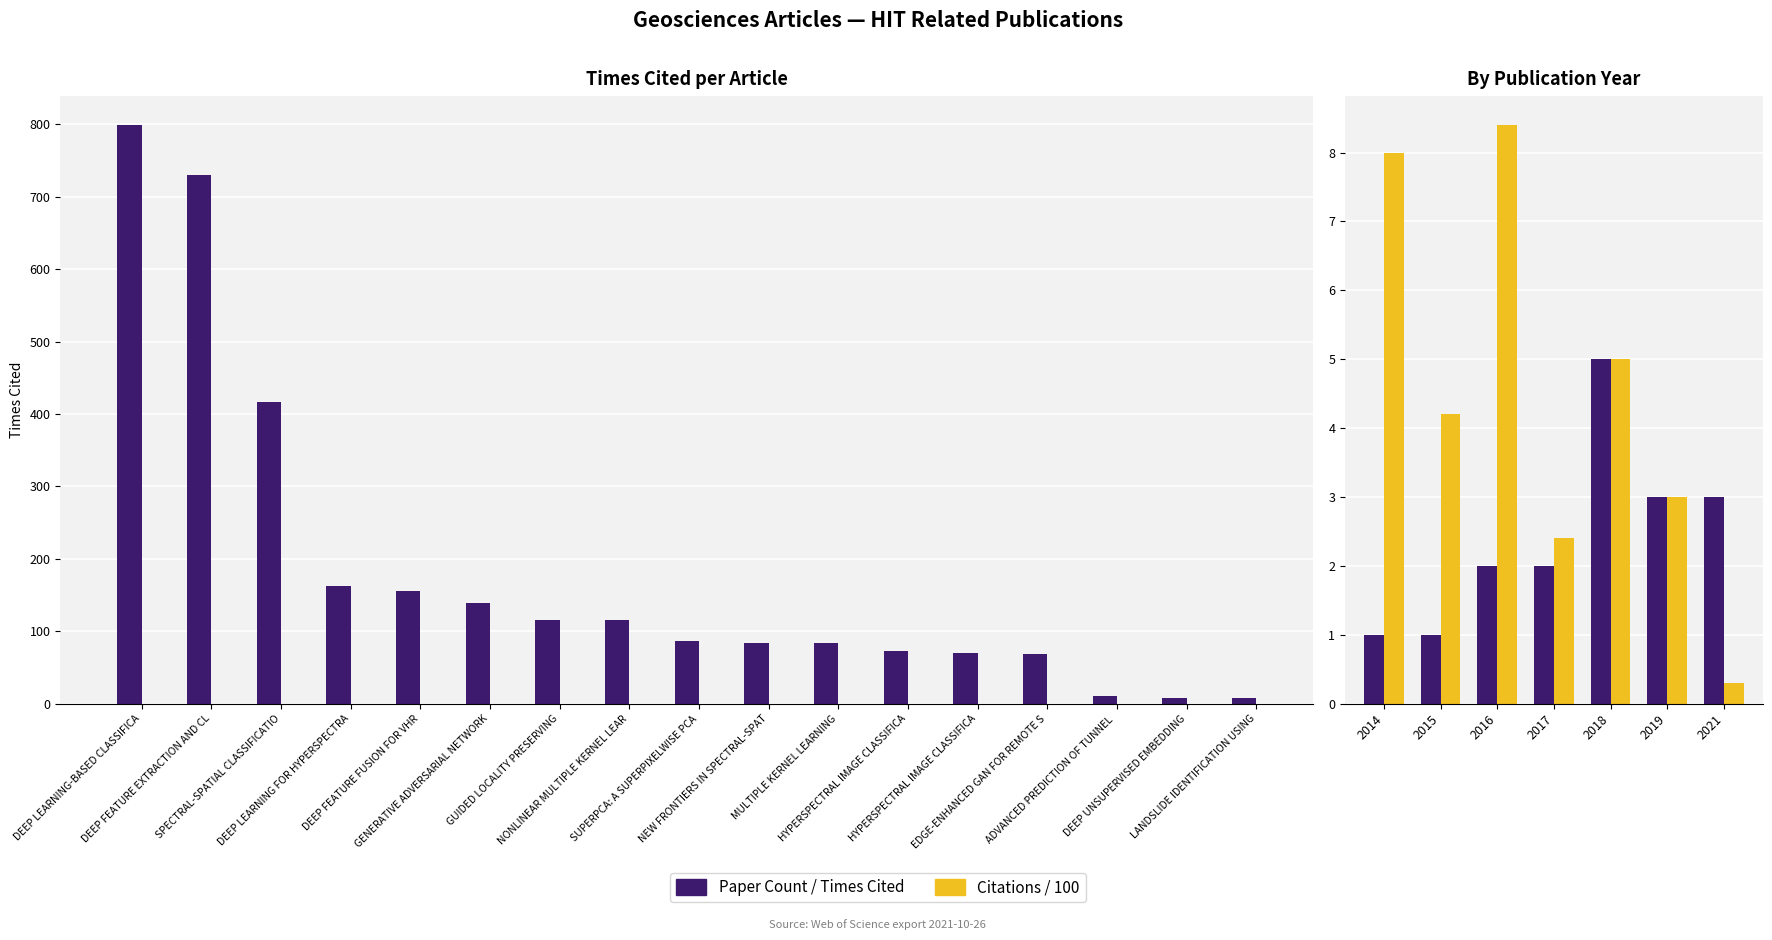

At which category does the chart reach its minimum across all series?

DEEP UNSUPERVISED
EMBEDDING